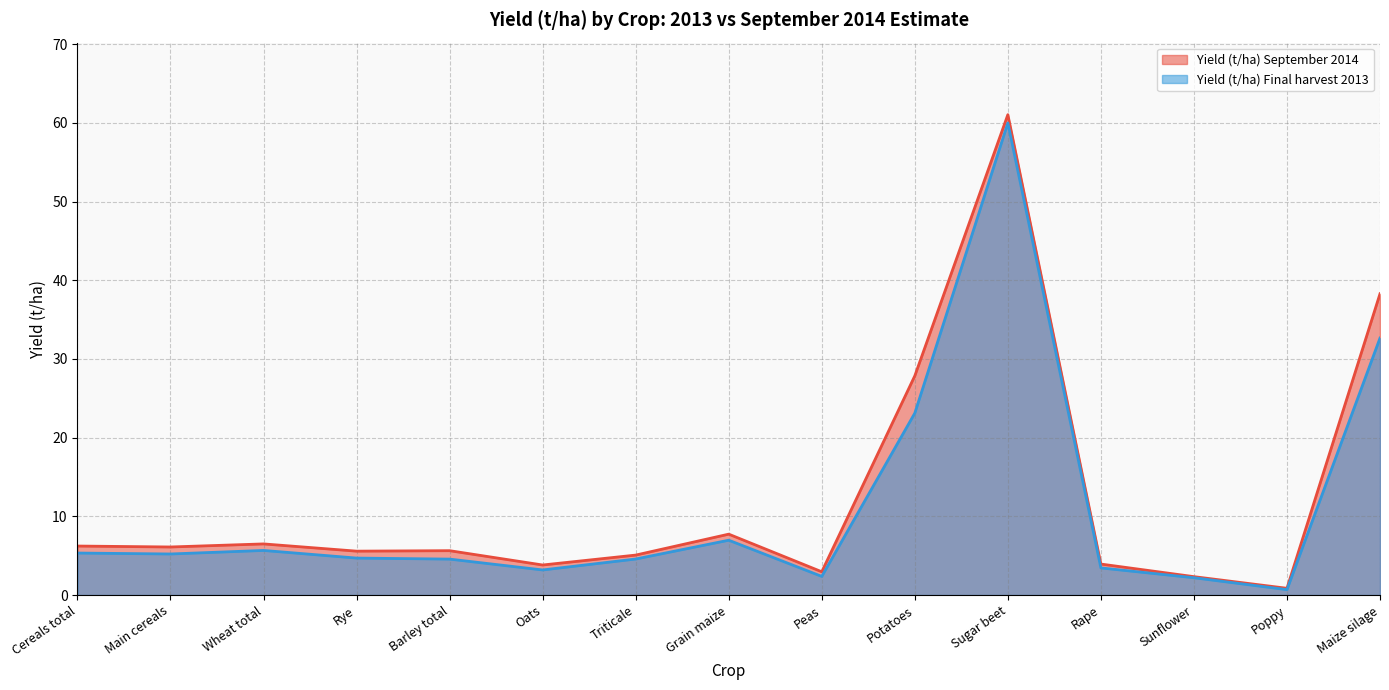

Which series has the largest total across all categories?

Yield (t/ha) September 2014